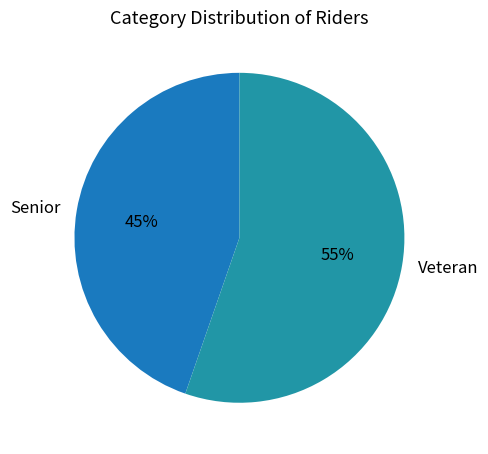

Which slice represents more than half of the pie?

Veteran